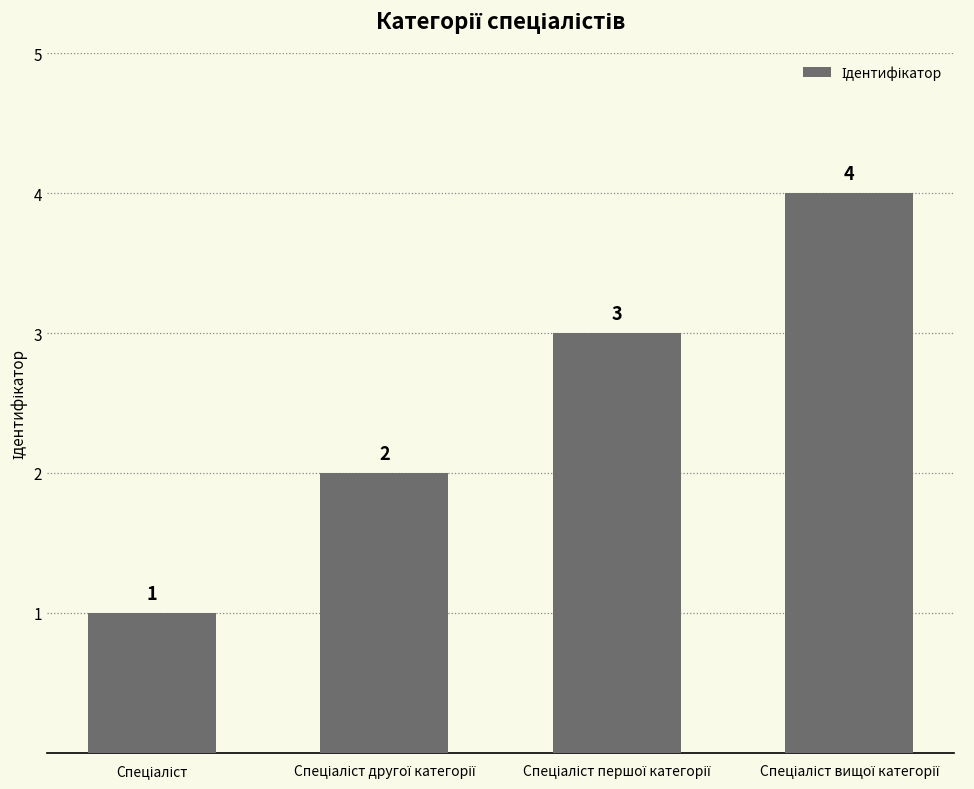

How many values are between 2 and 4?

3